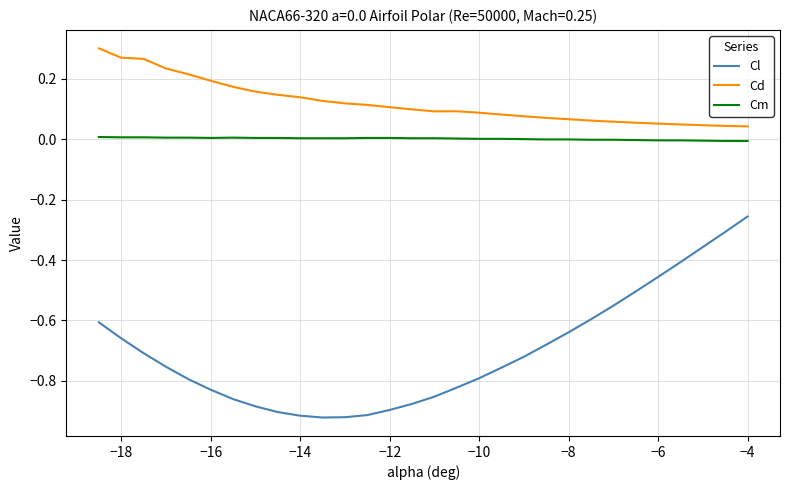

Which series has the largest total across all categories?

Cd